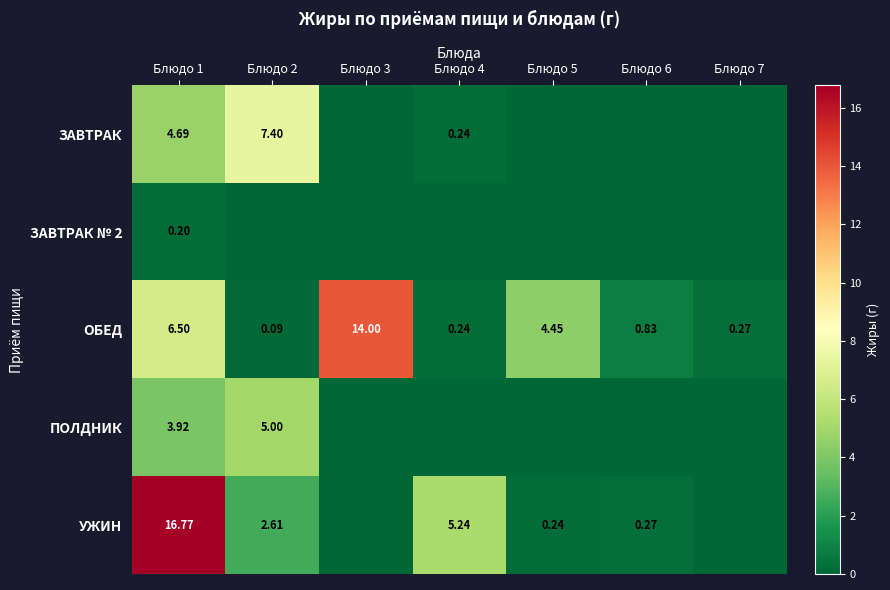

At how many categories does at least one series exceed 14?

1